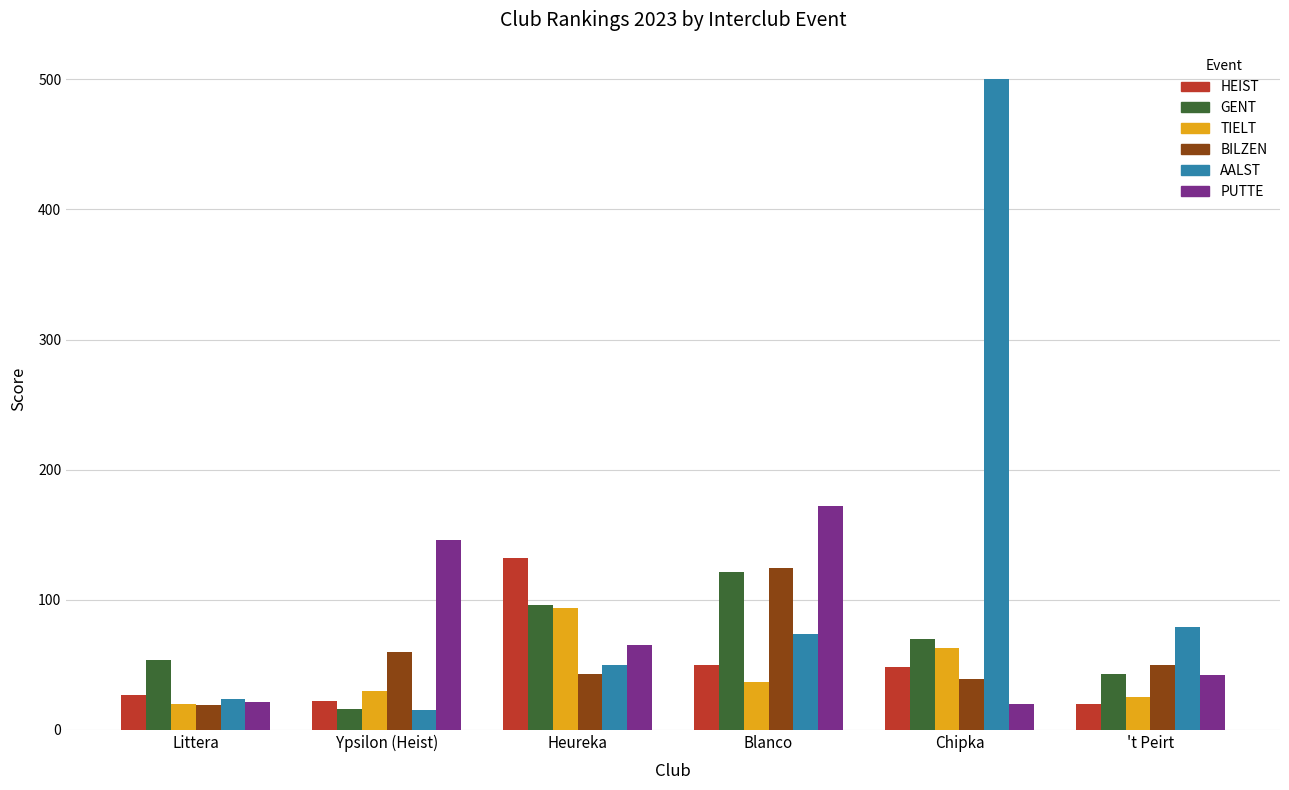

At which label does AALST reach its peak?

Chipka